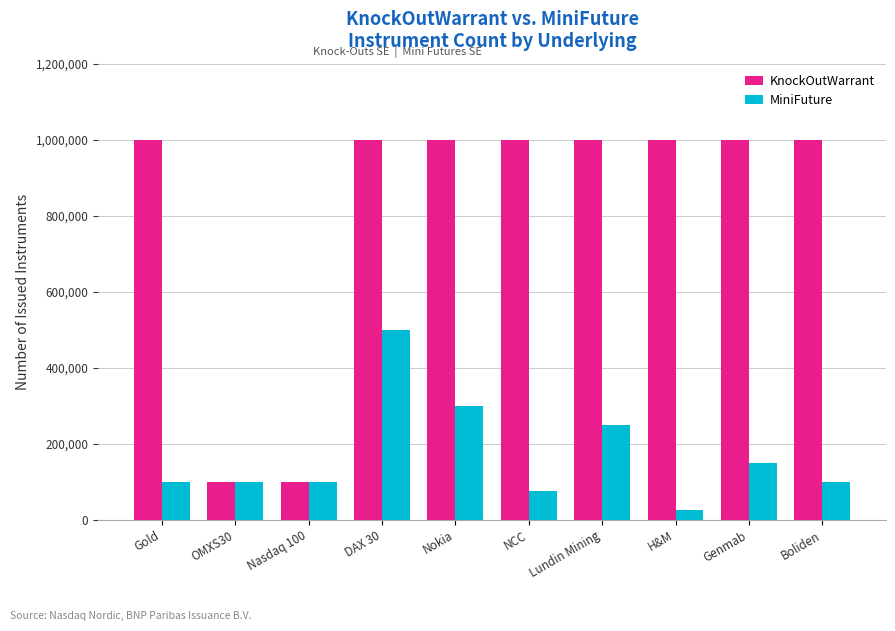

What is the difference between the second highest and second lowest values in the MiniFuture series?

225000